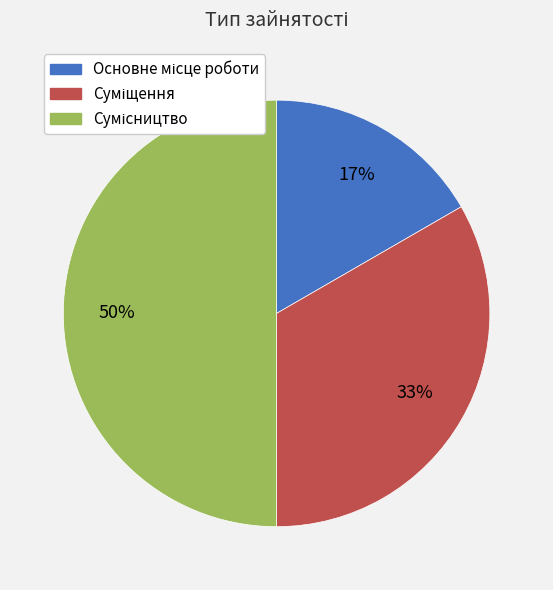

To the nearest percent, what is the difference between the largest and smallest slice percentages?

33%